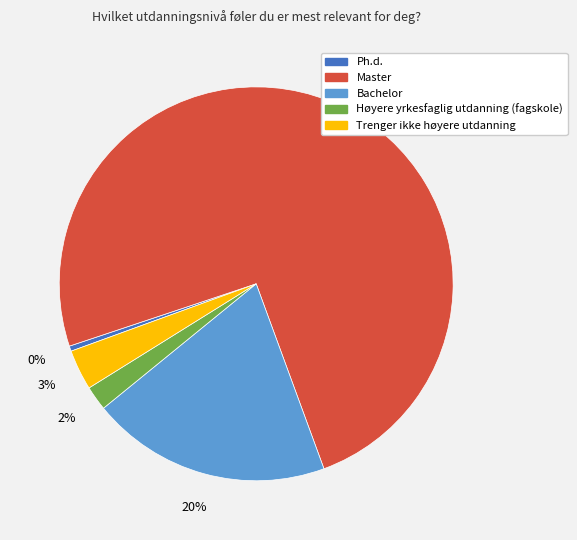

To the nearest percent, what percentage of the pie is Trenger ikke høyere utdanning?

3%